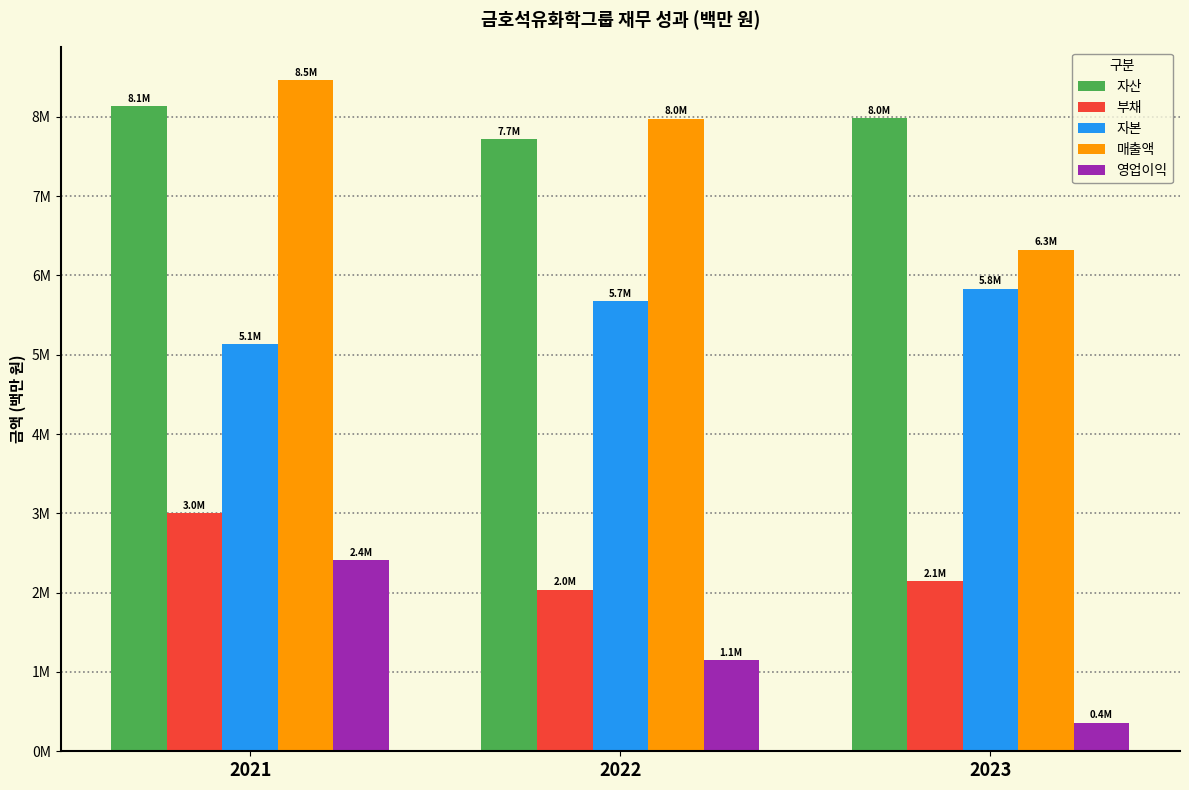

What are all the series names shown in the legend?

자산, 부채, 자본, 매출액, 영업이익